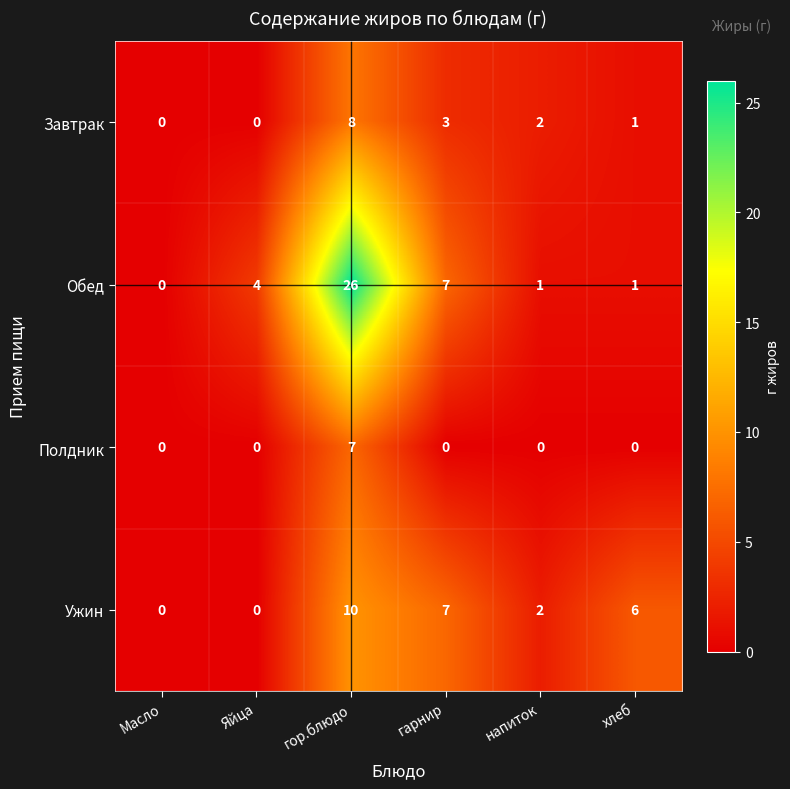

Reading left to right, list all the values displayed in this chart.

Завтрак: Масло=0	Яйца=0	гор.блюдо=8	гарнир=3	напиток=2	хлеб=1
Обед: Масло=0	Яйца=4	гор.блюдо=26	гарнир=7	напиток=1	хлеб=1
Полдник: Масло=0	Яйца=0	гор.блюдо=7	гарнир=0	напиток=0	хлеб=0
Ужин: Масло=0	Яйца=0	гор.блюдо=10	гарнир=7	напиток=2	хлеб=6